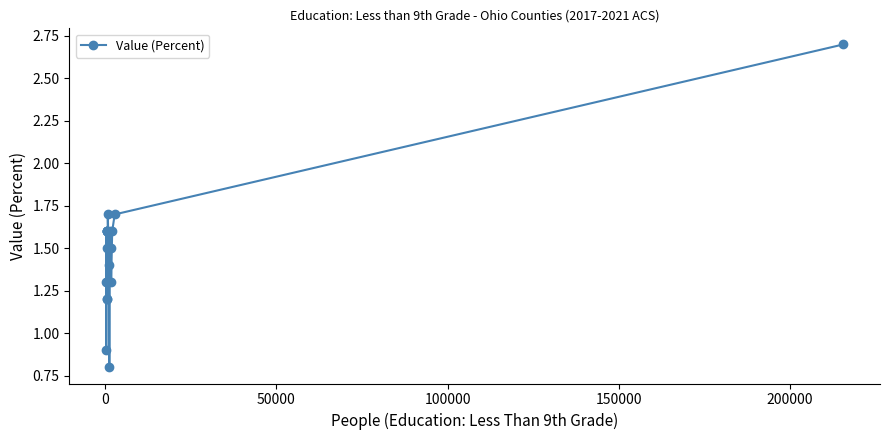

What is the value of the 17th point from the left?

1.3